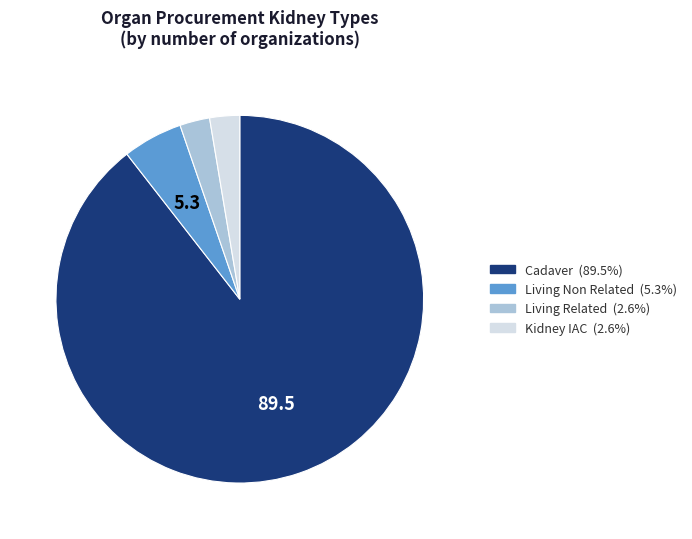

Does Living Related account for over 50% of the chart?

No